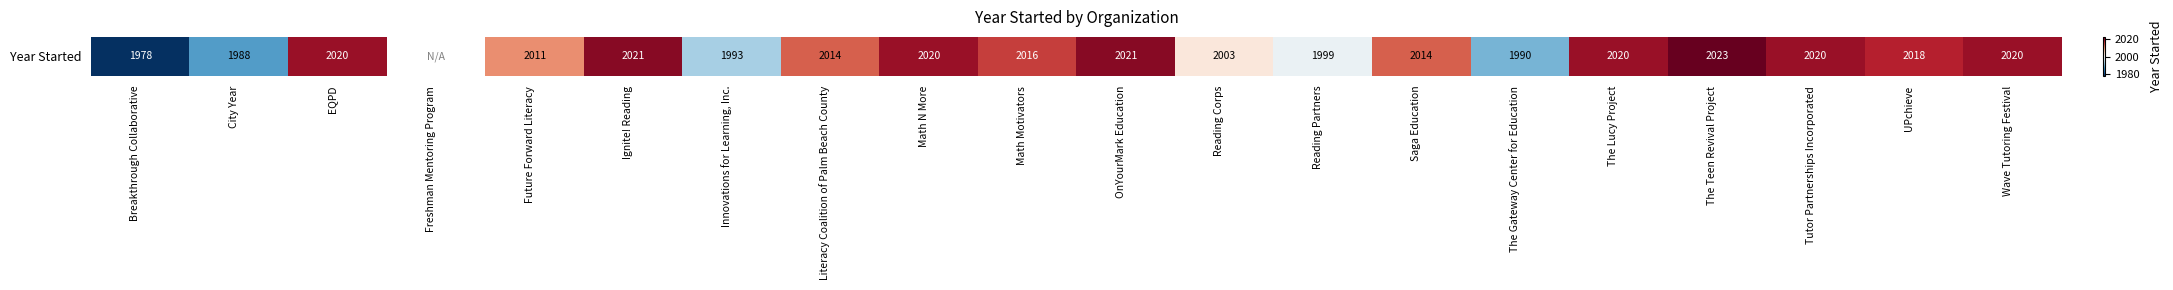

The value at Math Motivators is 2016.0. True or false?

True